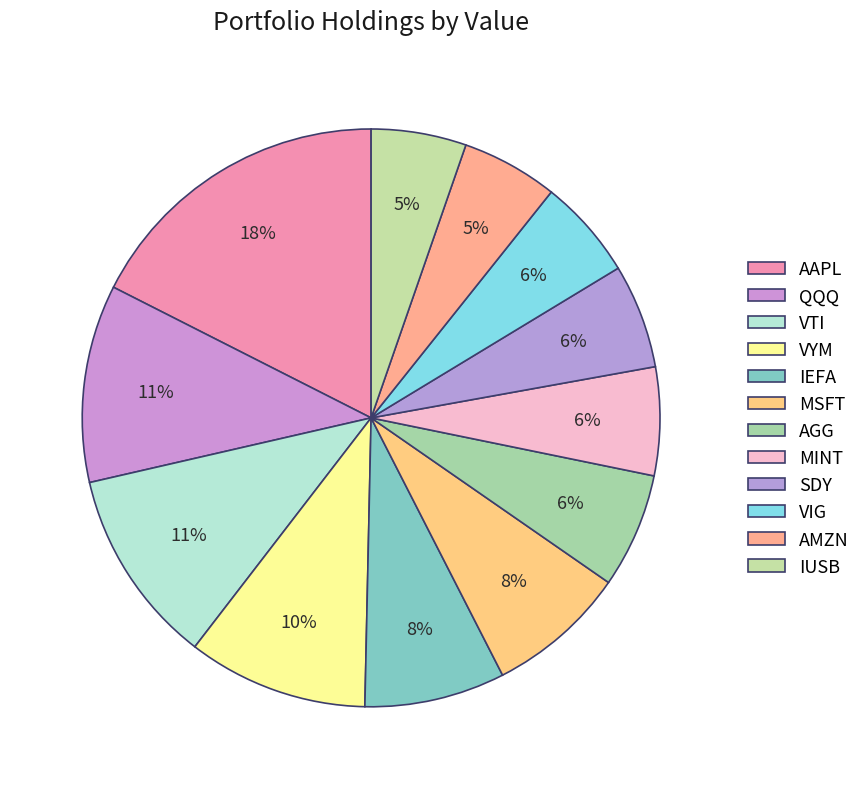

How many slices are in this pie chart?

12